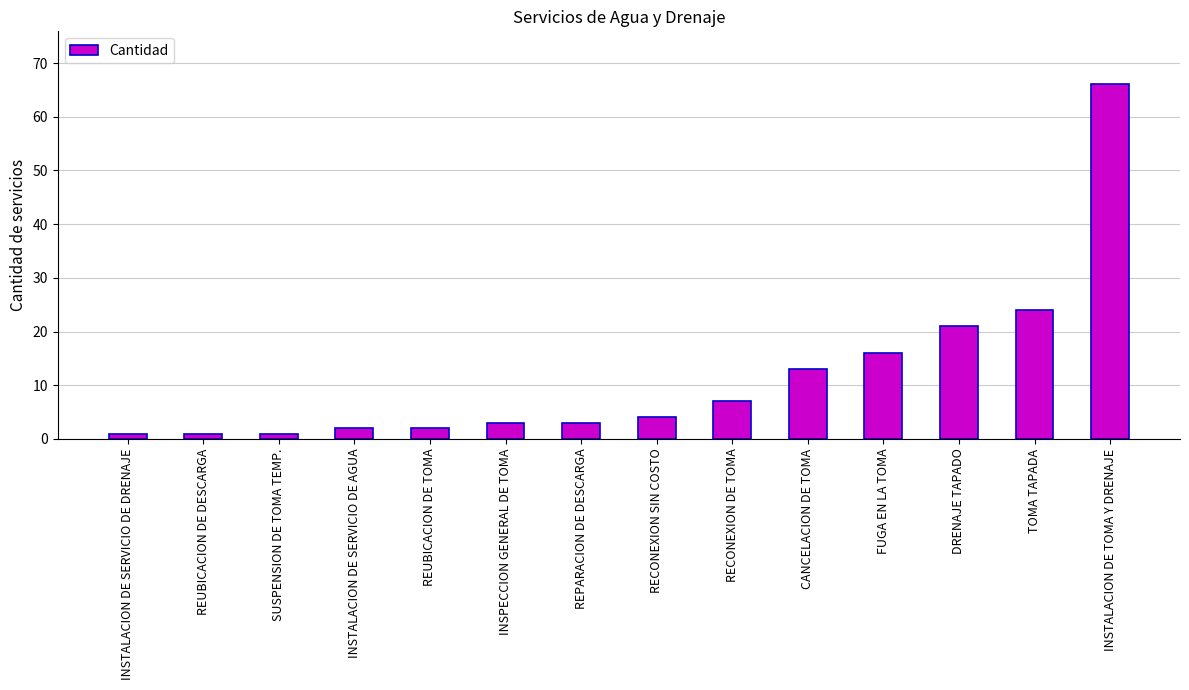

The value at DRENAJE TAPADO is 21. True or false?

True